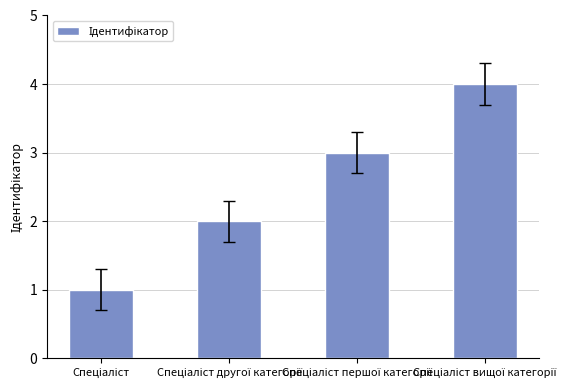

What is the value of the 3rd bar from the left?

3